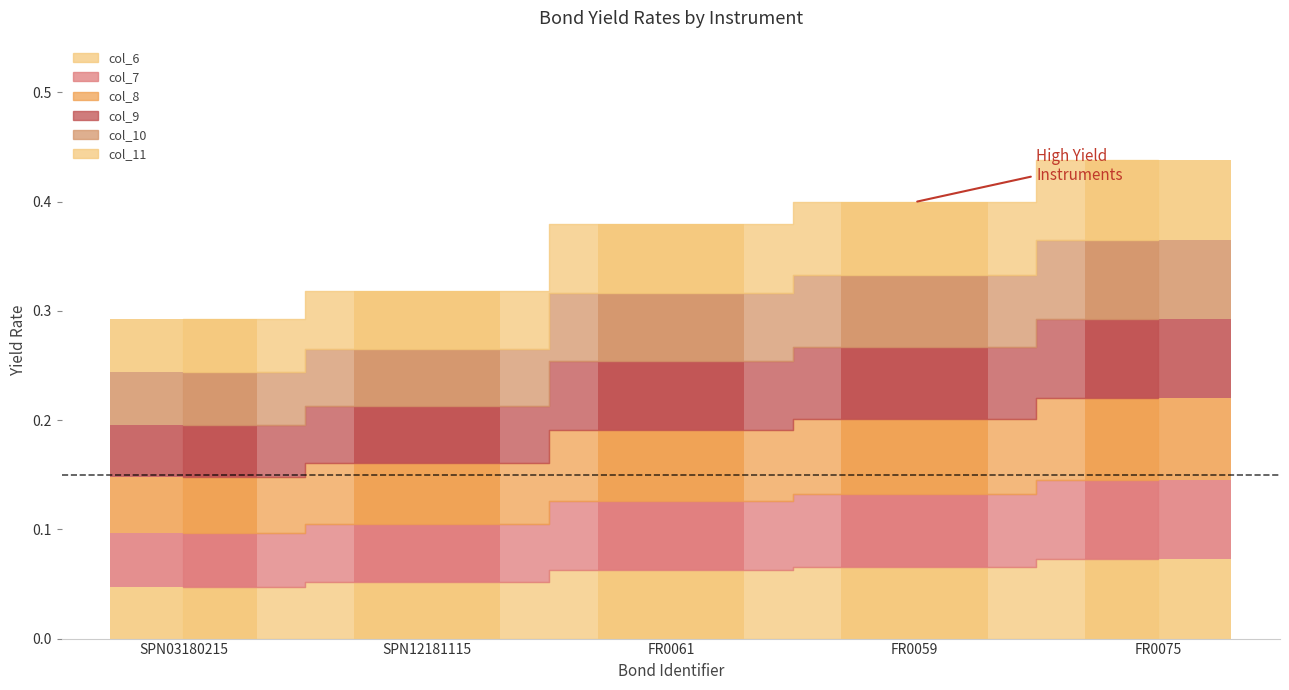

List the series in order of their peak value, highest first.

col_8, col_11, col_7, col_10, col_9, col_6